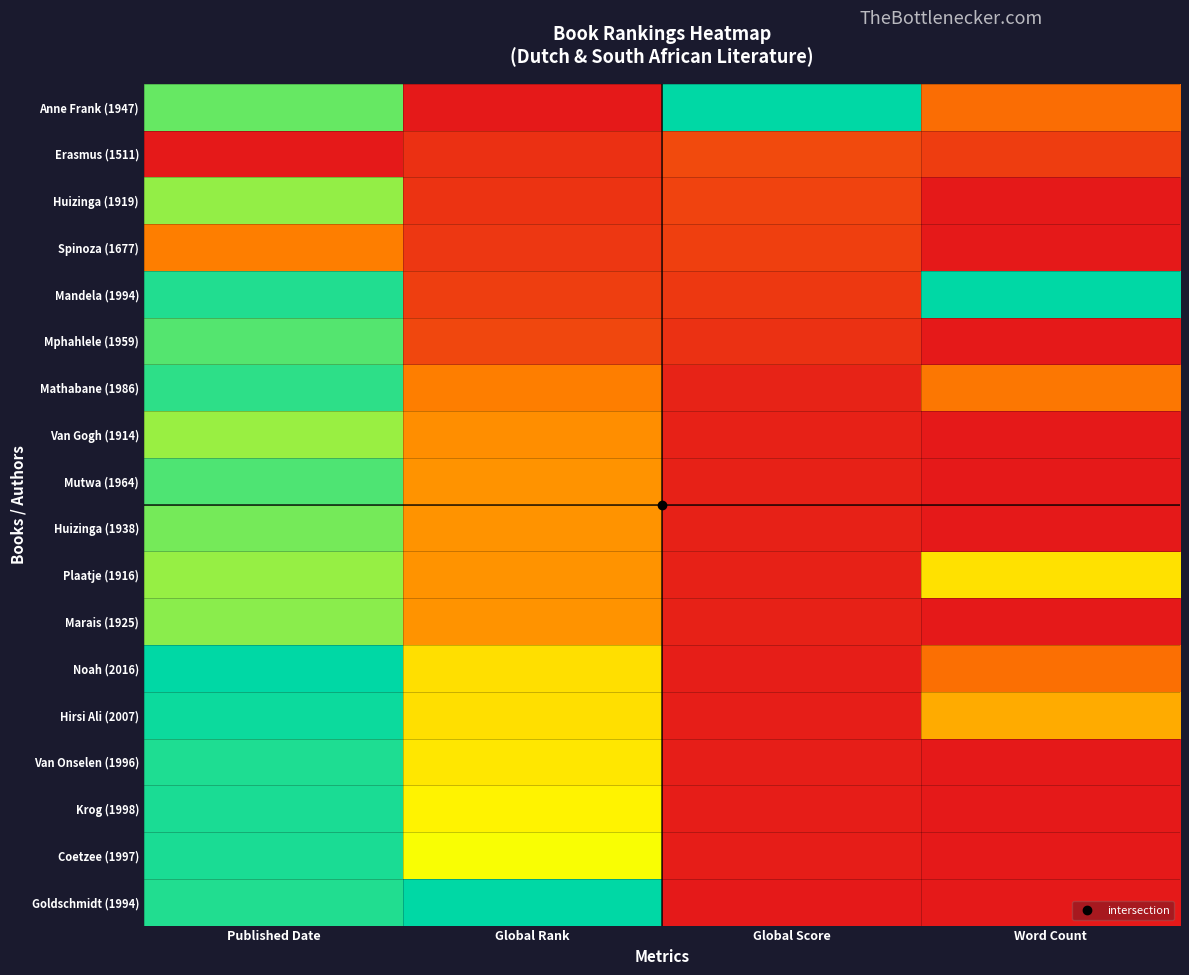

Reading right to left, list all the values displayed in this chart.

Anne Frank (1947): Word Count=0.3	Global Score=1.0	Global Rank=0.0	Published Date=0.9
Erasmus (1511): Word Count=0.1	Global Score=0.2	Global Rank=0.1	Published Date=0.0
Huizinga (1919): Word Count=0.0	Global Score=0.1	Global Rank=0.1	Published Date=0.8
Spinoza (1677): Word Count=0.0	Global Score=0.1	Global Rank=0.1	Published Date=0.3
Mandela (1994): Word Count=1.0	Global Score=0.1	Global Rank=0.1	Published Date=1.0
Mphahlele (1959): Word Count=0.0	Global Score=0.1	Global Rank=0.2	Published Date=0.9
Mathabane (1986): Word Count=0.3	Global Score=0.0	Global Rank=0.3	Published Date=0.9
Van Gogh (1914): Word Count=0.0	Global Score=0.0	Global Rank=0.4	Published Date=0.8
Mutwa (1964): Word Count=0.0	Global Score=0.0	Global Rank=0.4	Published Date=0.9
Huizinga (1938): Word Count=0.0	Global Score=0.0	Global Rank=0.4	Published Date=0.8
Plaatje (1916): Word Count=0.6	Global Score=0.0	Global Rank=0.4	Published Date=0.8
Marais (1925): Word Count=0.0	Global Score=0.0	Global Rank=0.4	Published Date=0.8
Noah (2016): Word Count=0.3	Global Score=0.0	Global Rank=0.6	Published Date=1.0
Hirsi Ali (2007): Word Count=0.4	Global Score=0.0	Global Rank=0.6	Published Date=1.0
Van Onselen (1996): Word Count=0.0	Global Score=0.0	Global Rank=0.6	Published Date=1.0
Krog (1998): Word Count=0.0	Global Score=0.0	Global Rank=0.6	Published Date=1.0
Coetzee (1997): Word Count=0.0	Global Score=0.0	Global Rank=0.7	Published Date=1.0
Goldschmidt (1994): Word Count=0.0	Global Score=0.0	Global Rank=1.0	Published Date=1.0